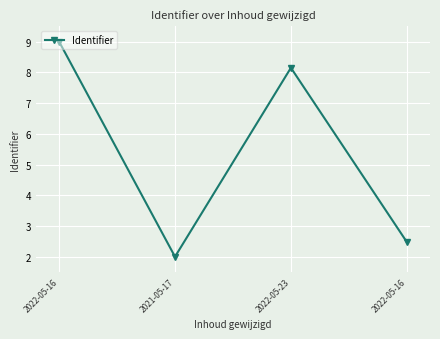

What is the difference between the second highest and minimum values?

6.1